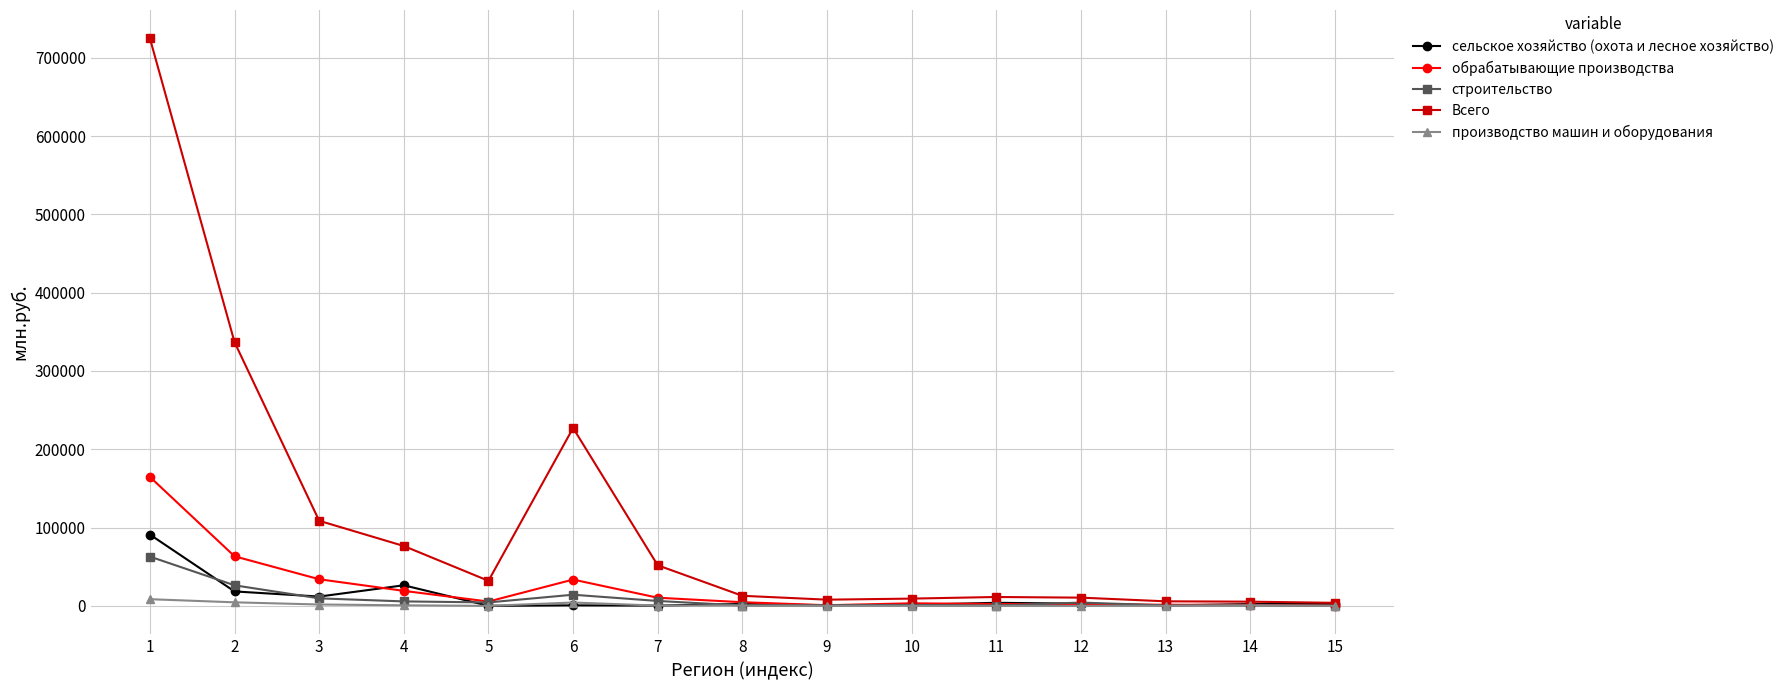

How many values in the Всего series are below 12879?

7